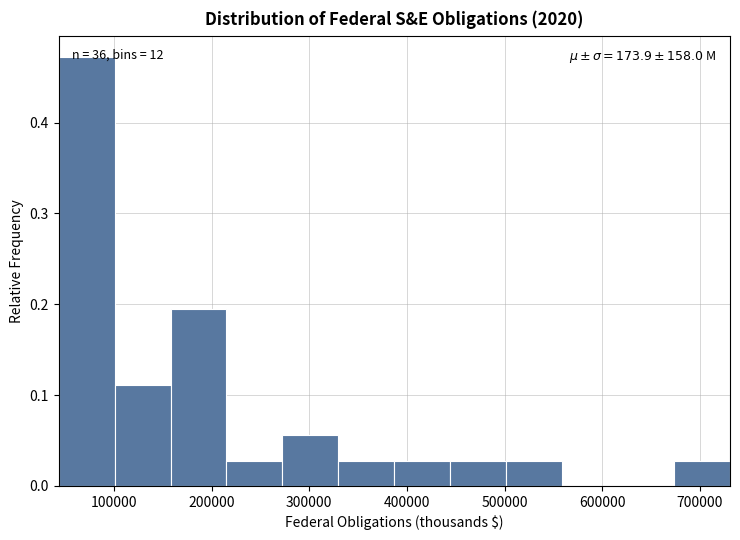

Which range on the x-axis has the tallest bar?

40000 to 100000